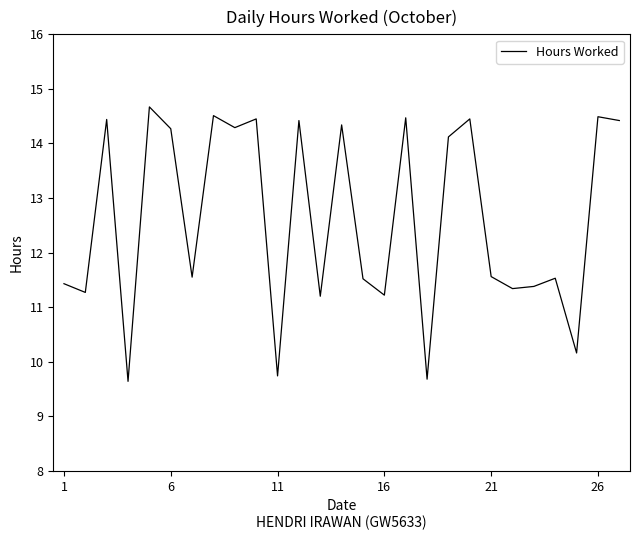

How many categories are shown in the chart?

27